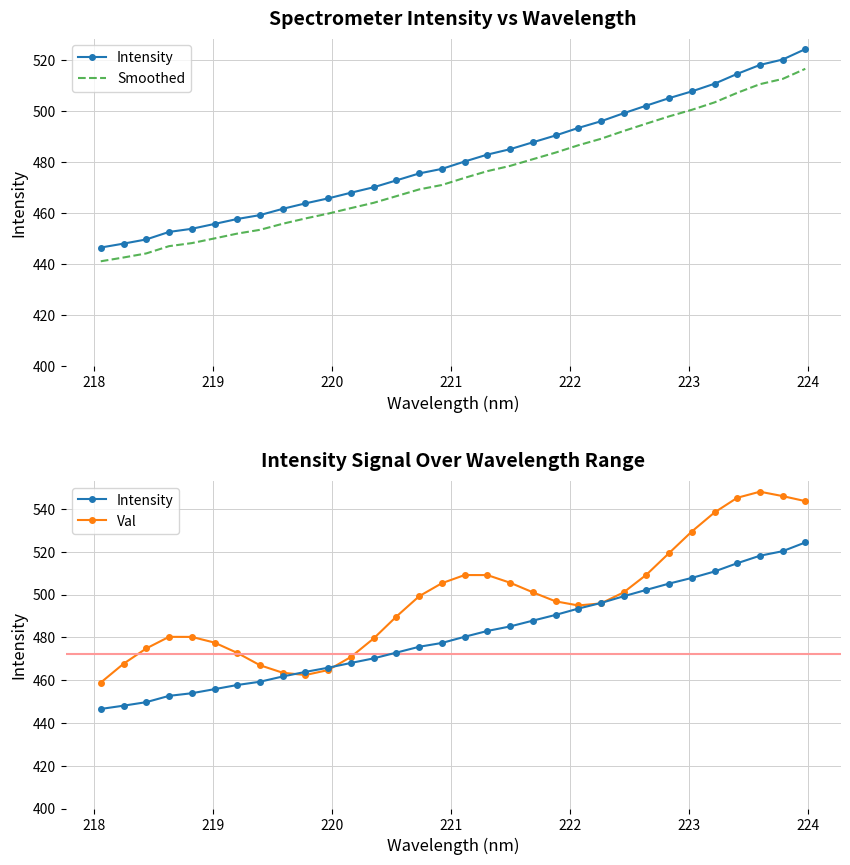

After their last crossing, which series has the higher values: Val or Intensity?

Val